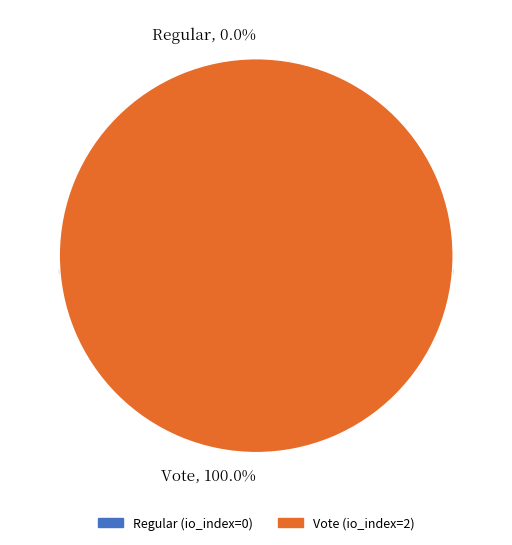

What is the majority slice?

Vote (io_index=2)